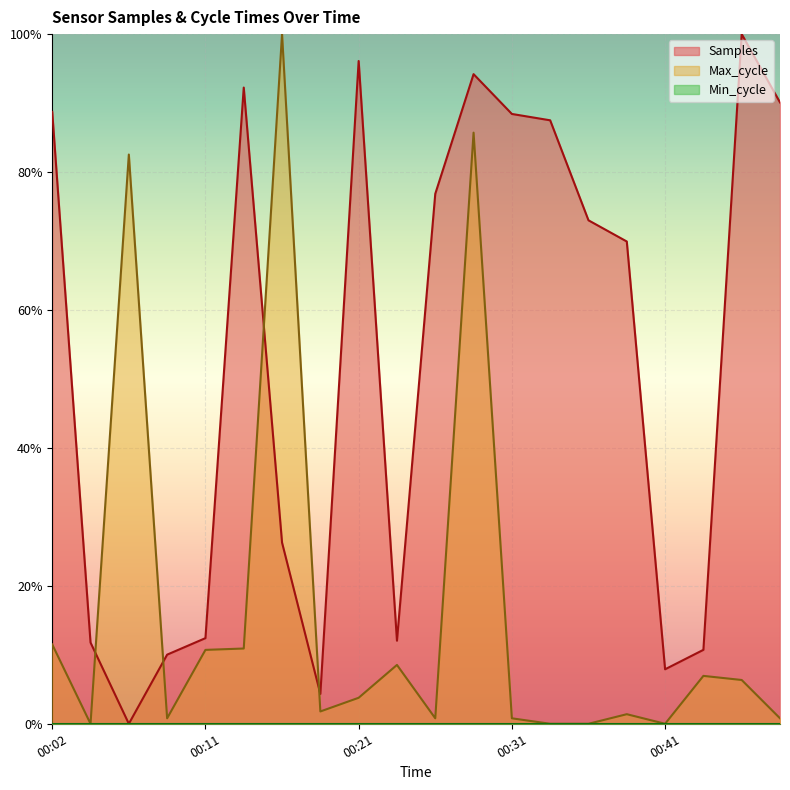

What is the value of the Max_cycle point at the 5th from the left?

0.1